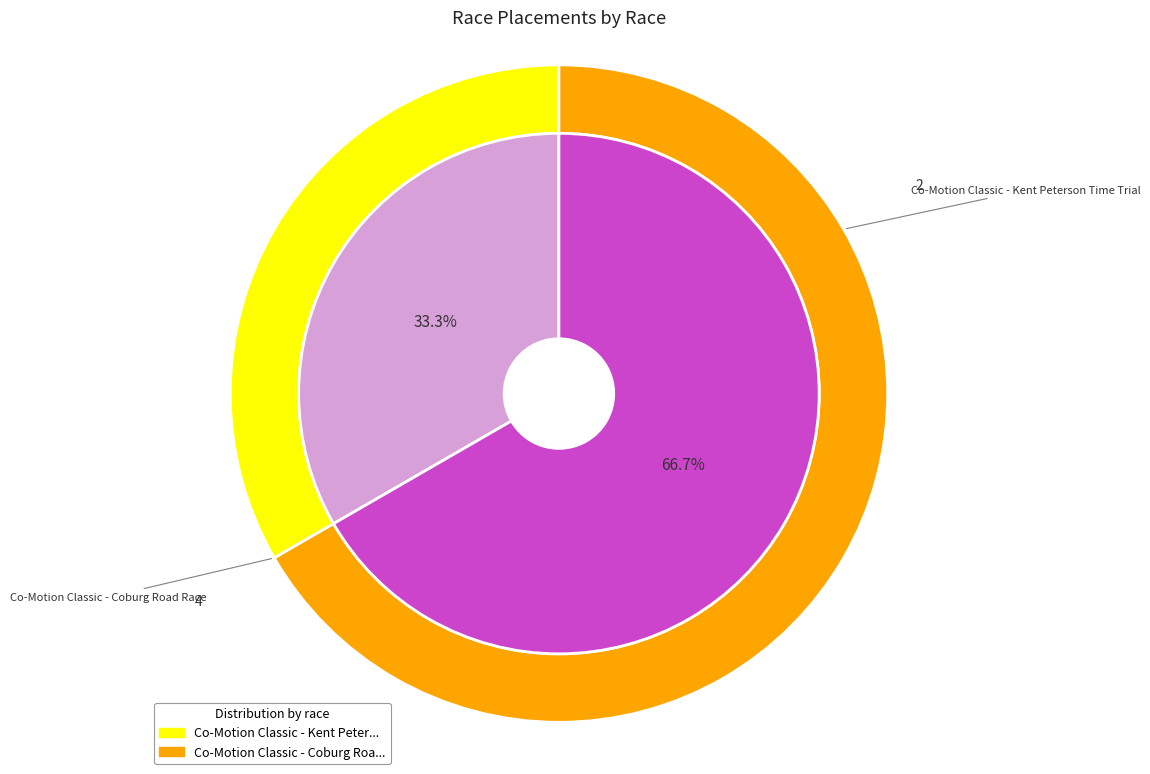

Is there any slice that represents more than half of the pie?

Yes